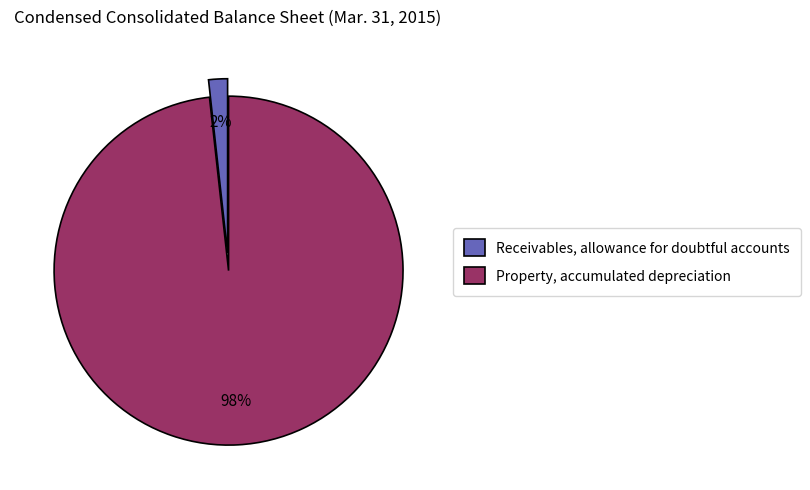

To the nearest percent, what portion does Property, accumulated depreciation represent?

98%